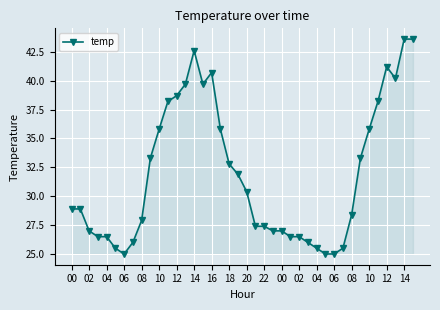

What is the average value?

31.9